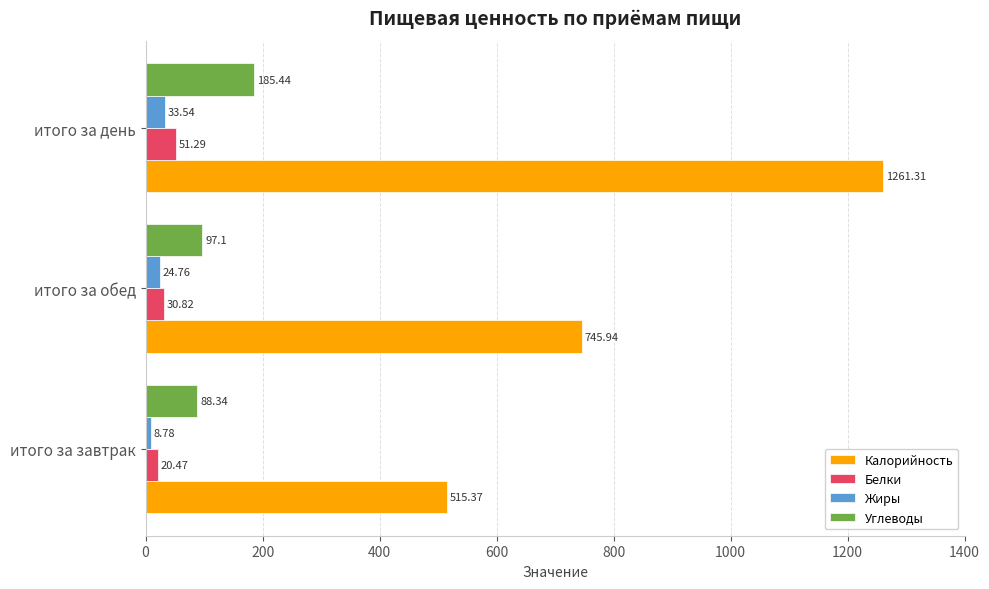

At which label is Жиры closest to 21?

итого за обед